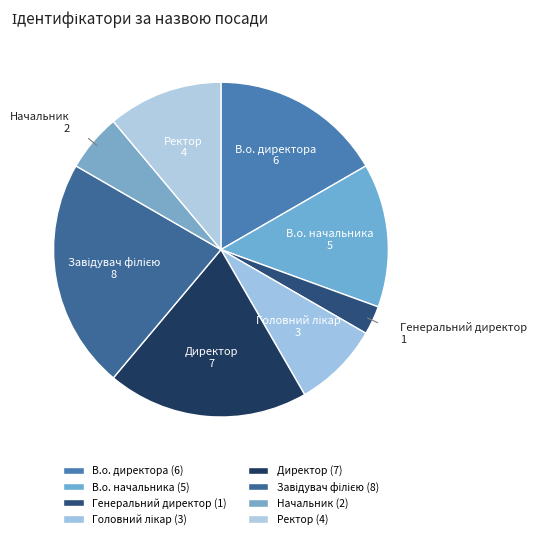

Is there a majority slice in this chart?

No